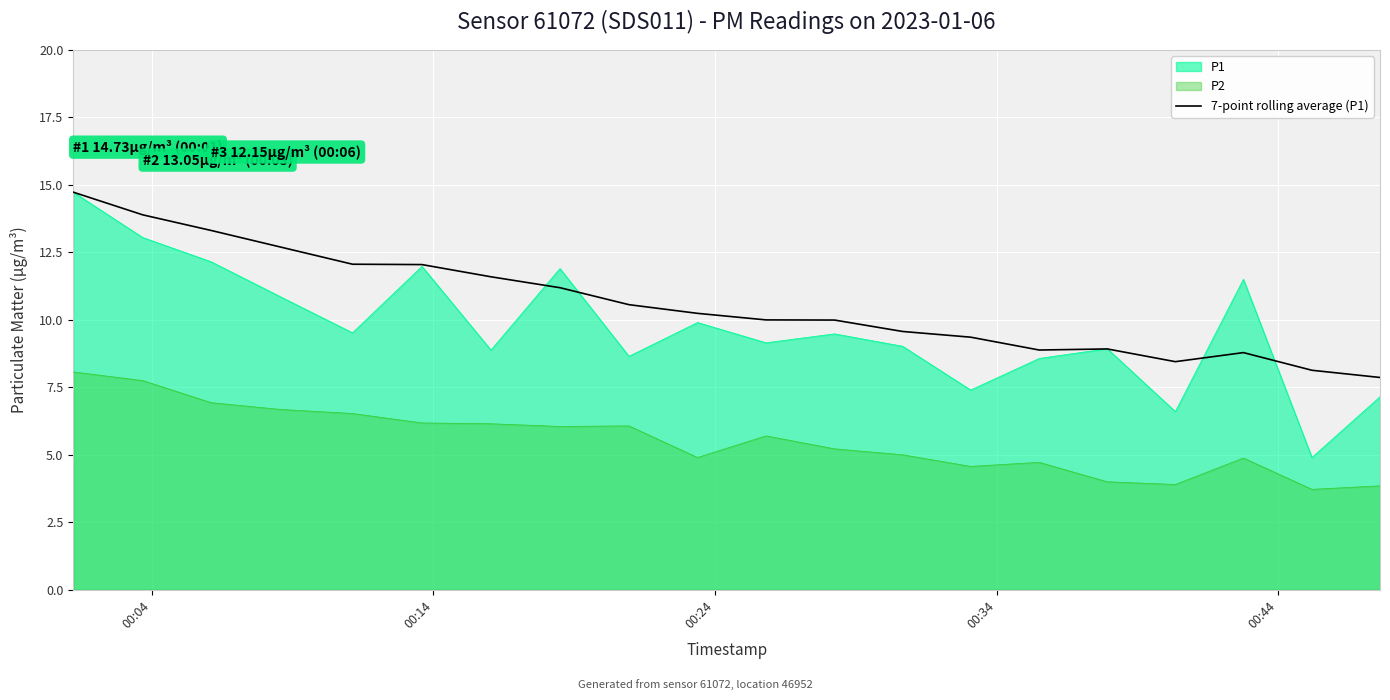

Rank the series by their average value, from lowest to highest.

P2, P1, 7-point rolling average (P1)